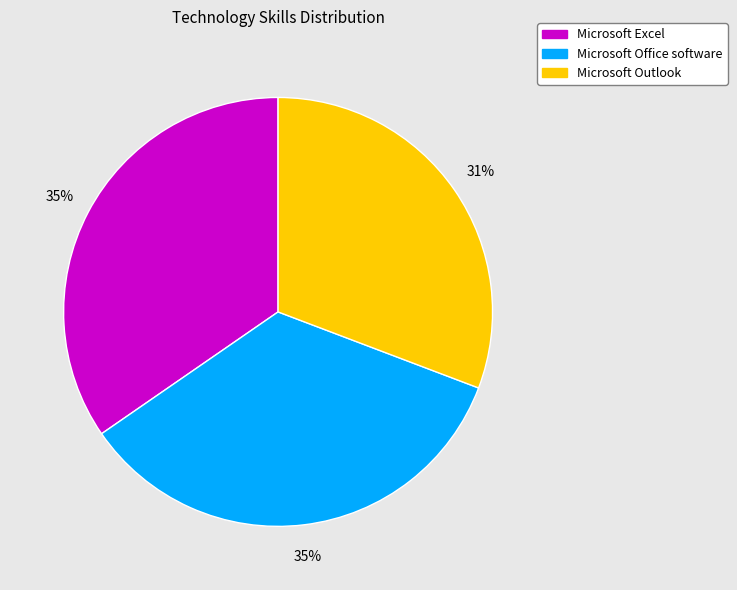

True or false: Microsoft Office software accounts for 35% of the total.

True